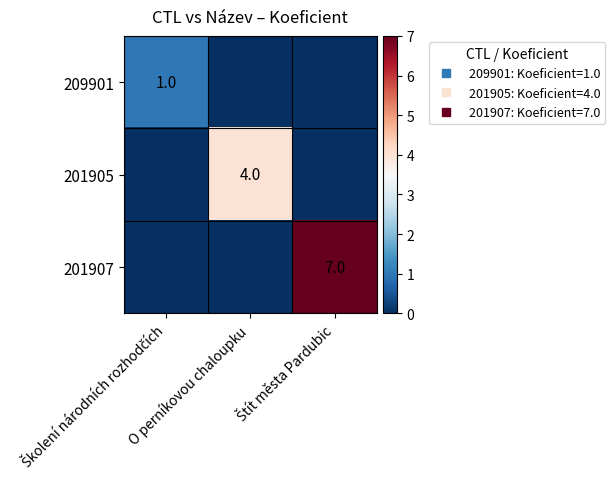

List the labels in order of 209901 value, smallest first.

O perníkovou chaloupku, Štít města Pardubic, Školení národních rozhodčích